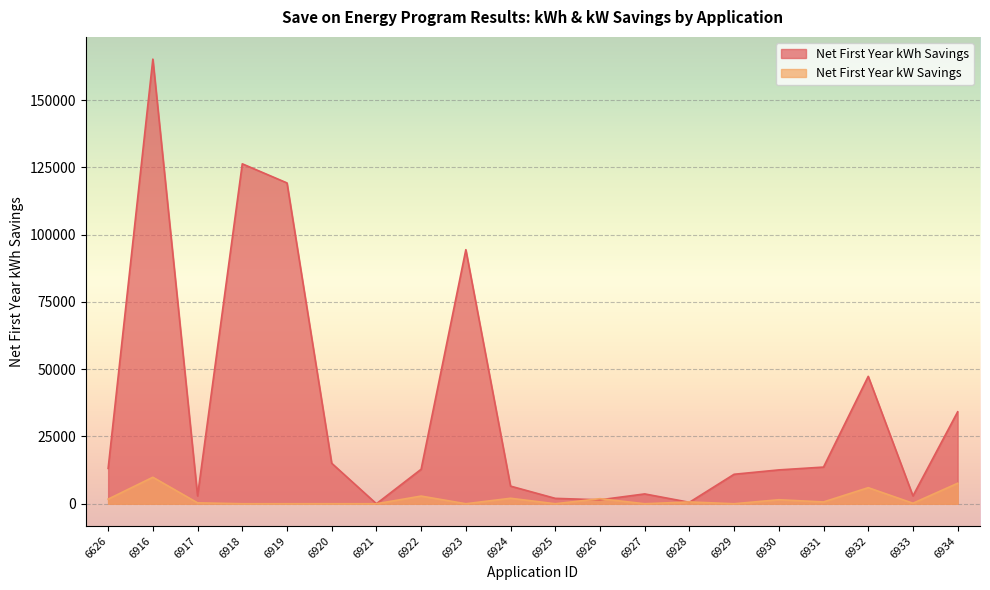

How many data points in Net First Year kWh Savings are above 12818?

10